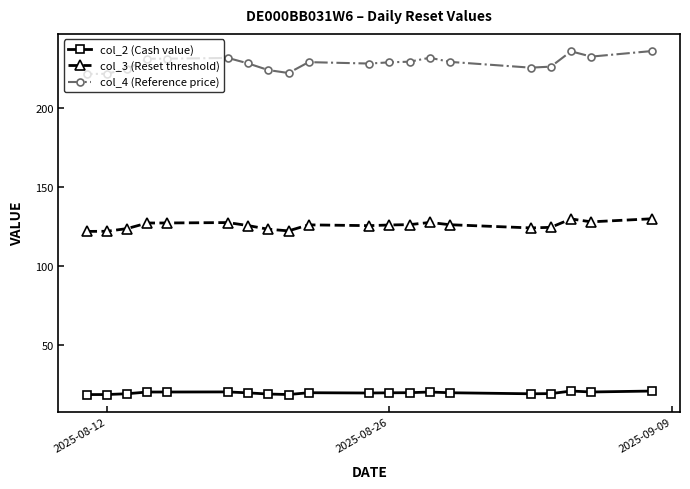

What is the total value across all series at 2025-08-26?

374.1